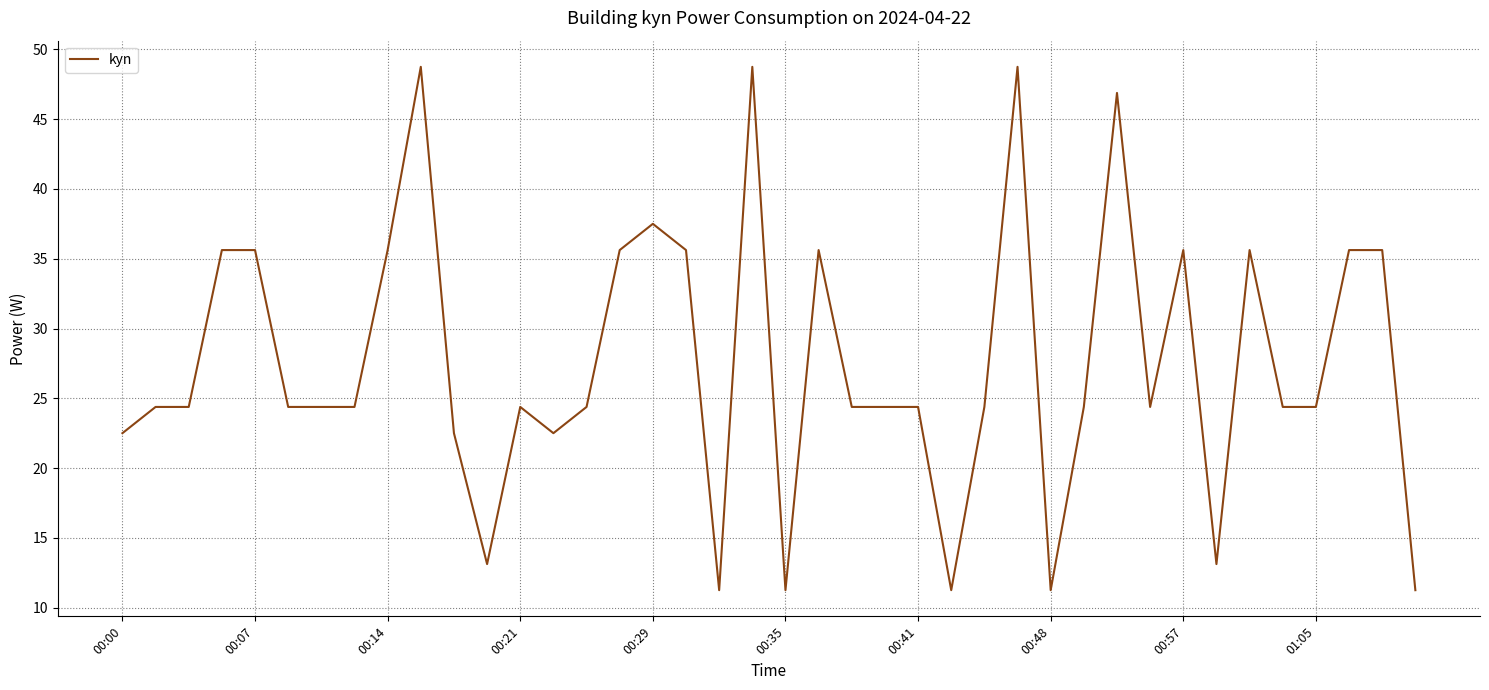

What is the greatest value displayed?

48.8